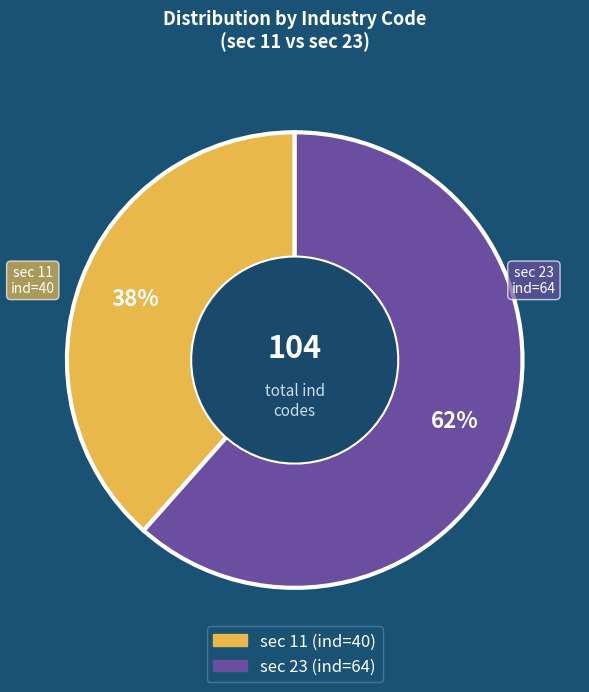

Is there a majority slice in this chart?

Yes